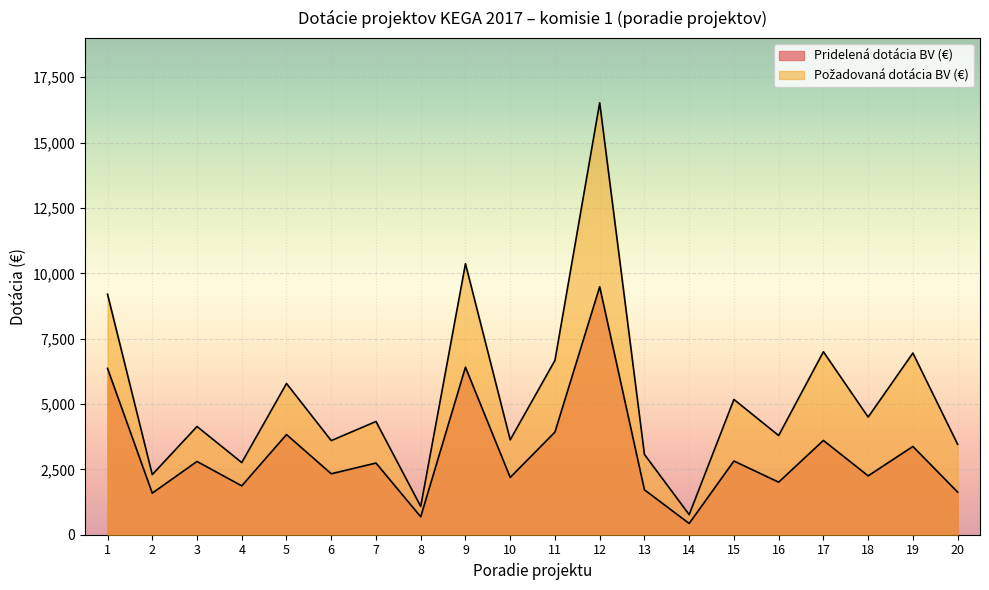

Reading right to left, what are all the values shown in this chart?

Pridelená dotácia BV (€): 20=1630	19=3376	18=2252	17=3607	16=2011	15=2819	14=430	13=1718	12=9486	11=3928	10=2191	9=6409	8=686	7=2742	6=2332	5=3832	4=1869	3=2803	2=1591	1=6363
Požadovaná dotácia BV (€): 20=3460	19=6950	18=4500	17=7000	16=3795	15=5175	14=768	13=3072	12=16525	11=6670	10=3630	9=10367	8=1083	7=4332	6=3600	5=5786	4=2760	3=4140	2=2300	1=9200